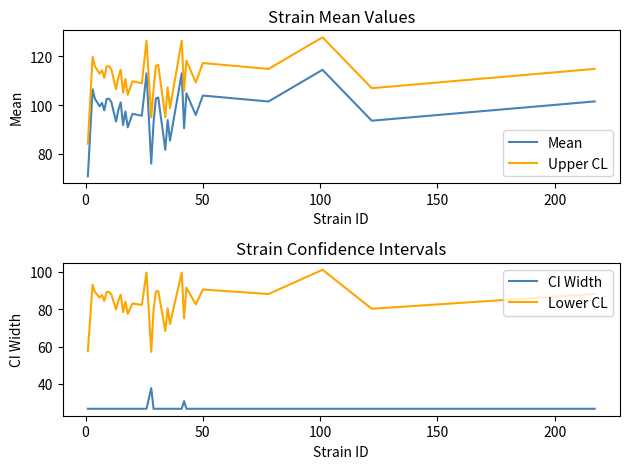

What is the difference between the maximum and minimum values in the CI Width series?

11.0